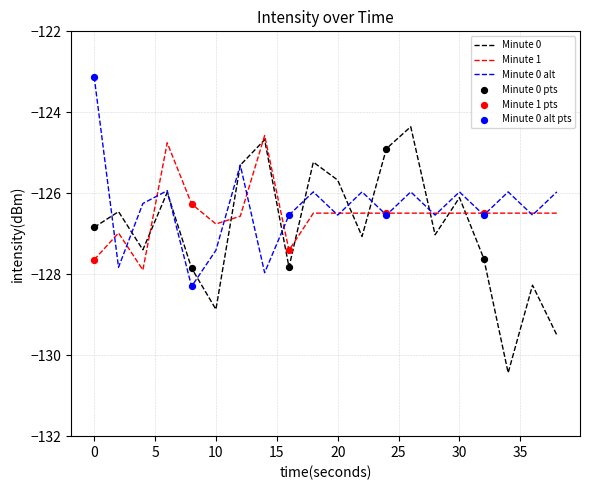

True or false: Minute 0 and Minute 1 cross at least once.

True